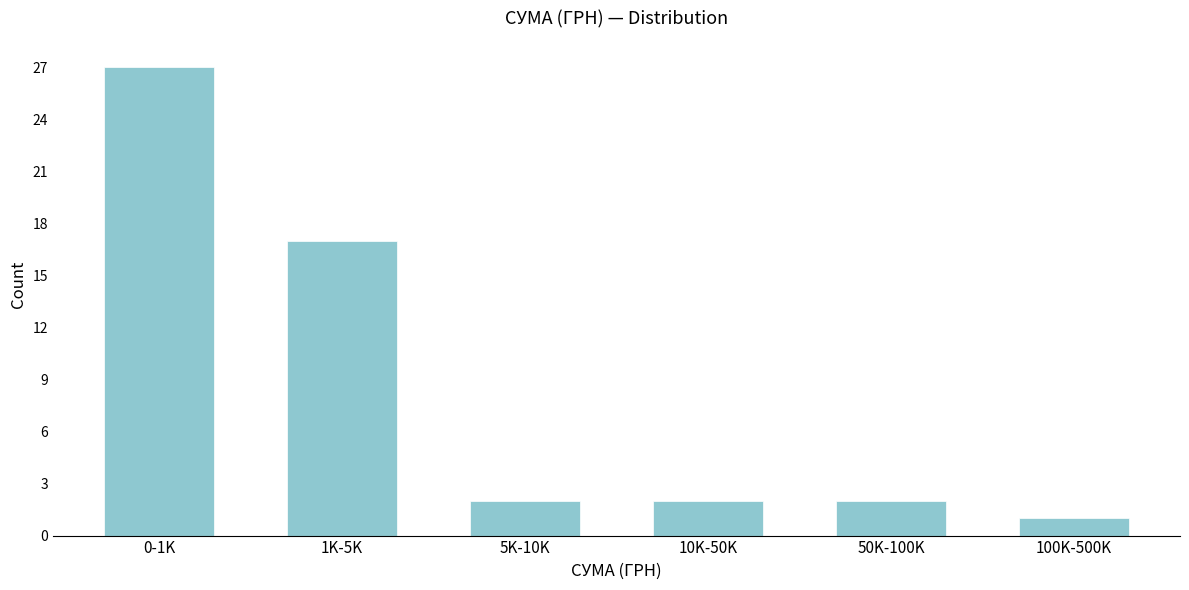

Reading left to right, list all the values displayed in this chart.

0-1K=27	1K-5K=17	5K-10K=2	10K-50K=2	50K-100K=2	100K-500K=1